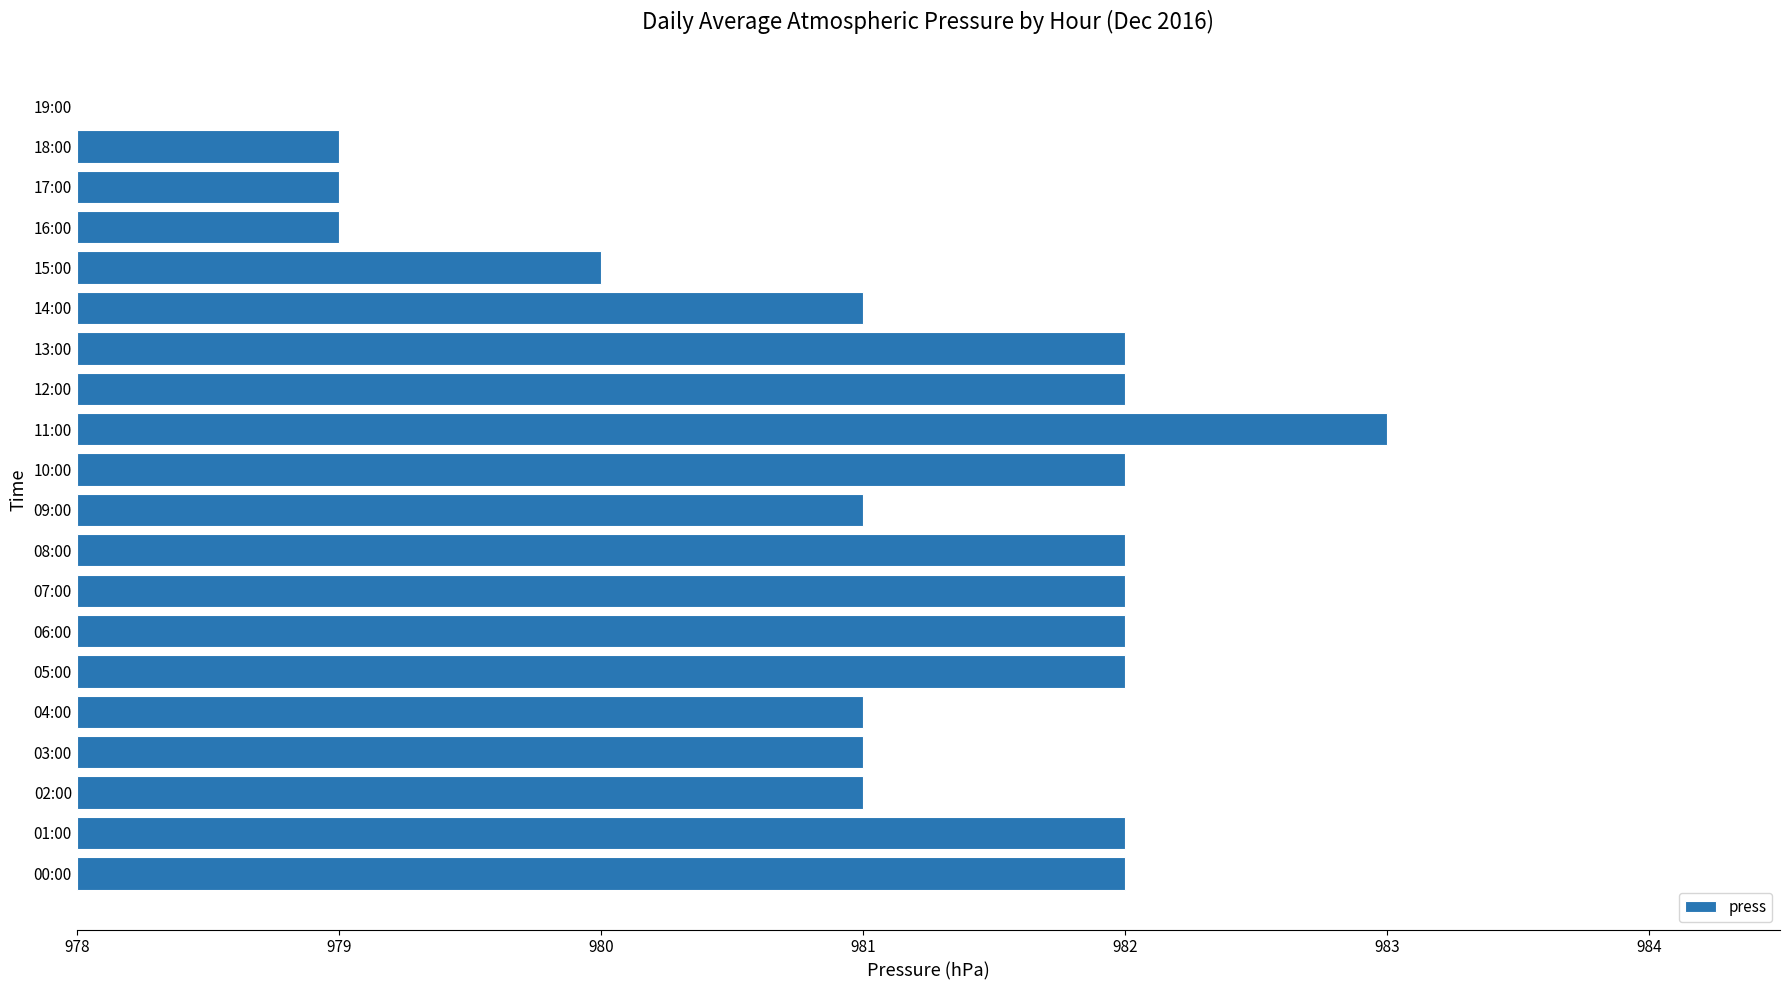

How many values exceed 4?

1